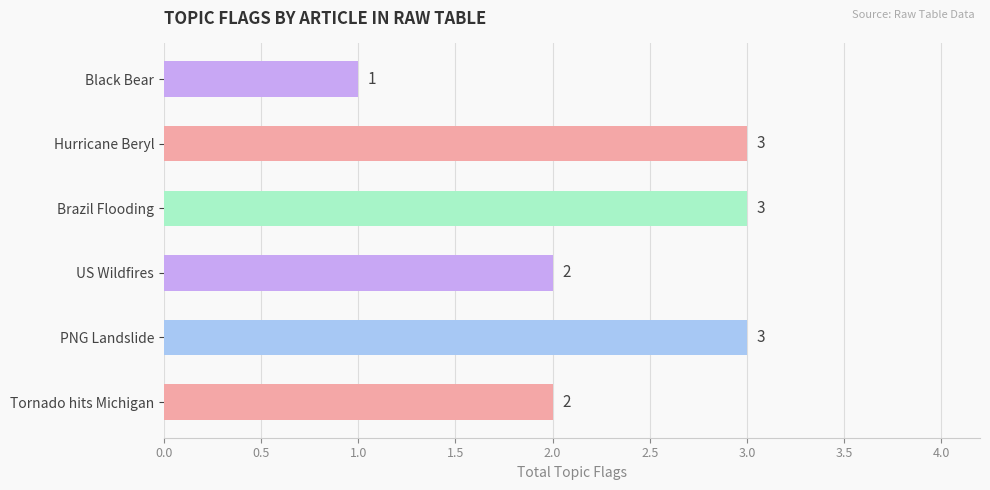

At which category does the chart reach its minimum across all series?

Black Bear